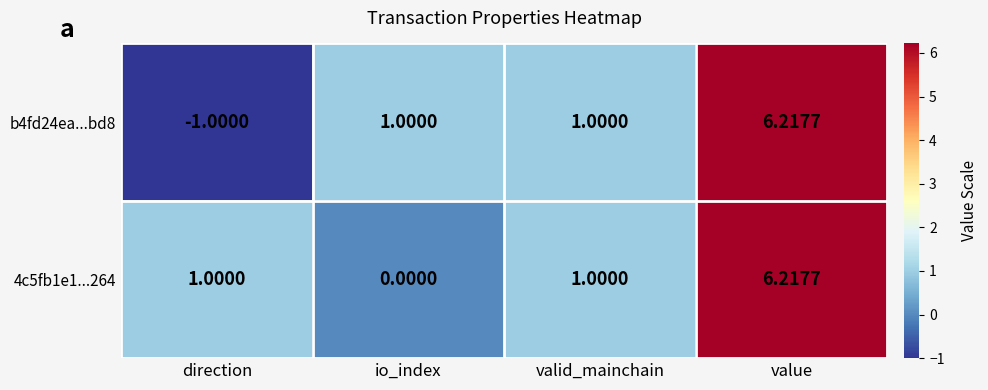

Is the value of b4fd24ea...bd8 at valid_mainchain greater than the value of 4c5fb1e1...264 at io_index?

Yes